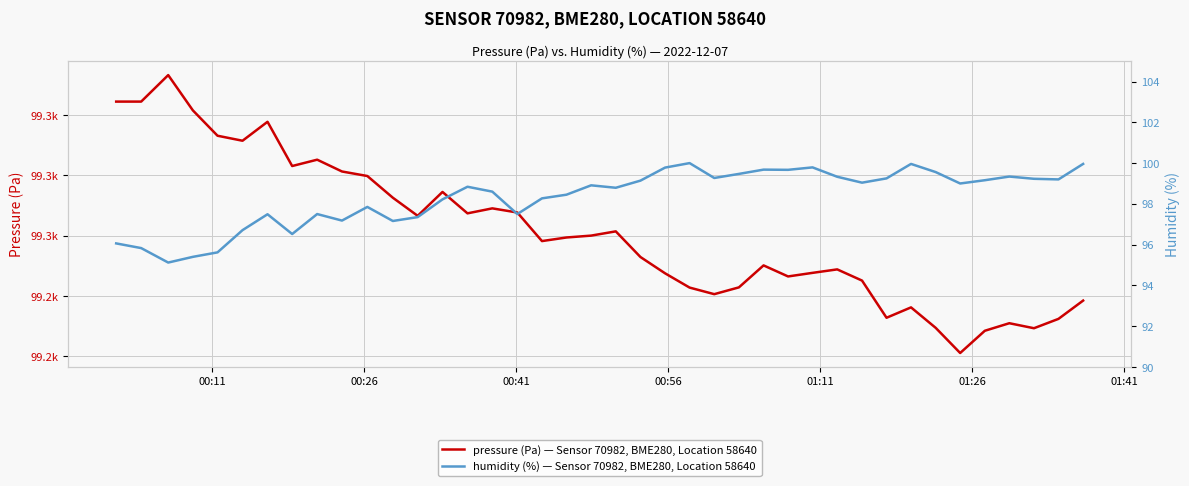

List the series in order of their peak value, highest first.

pressure (Pa) — Sensor 70982, BME280, Location 58640, humidity (%) — Sensor 70982, BME280, Location 58640